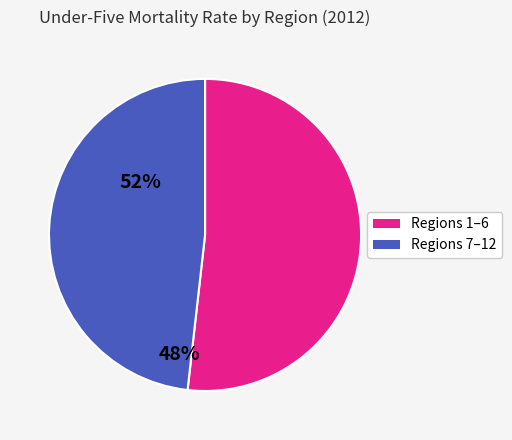

Is there a majority slice in this chart?

Yes